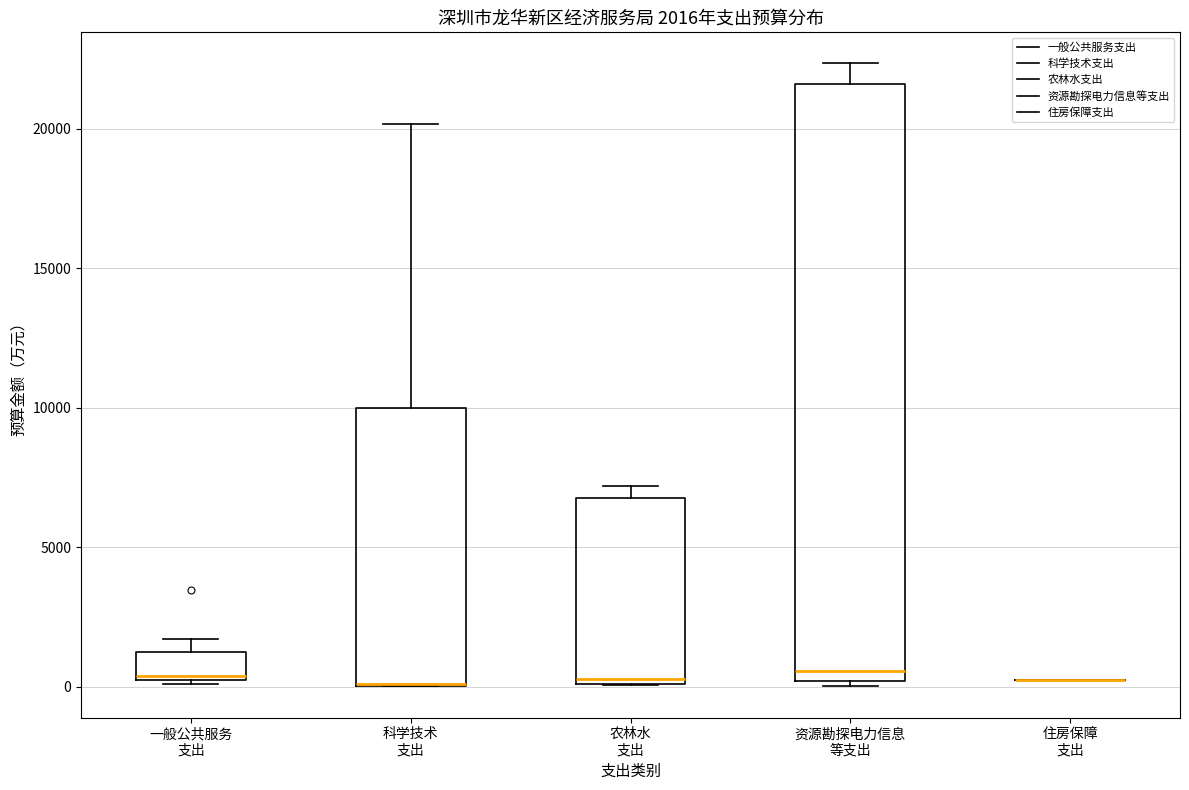

Which box is the tallest, from its lower edge to its upper edge?

资源勘探电力信息 等支出